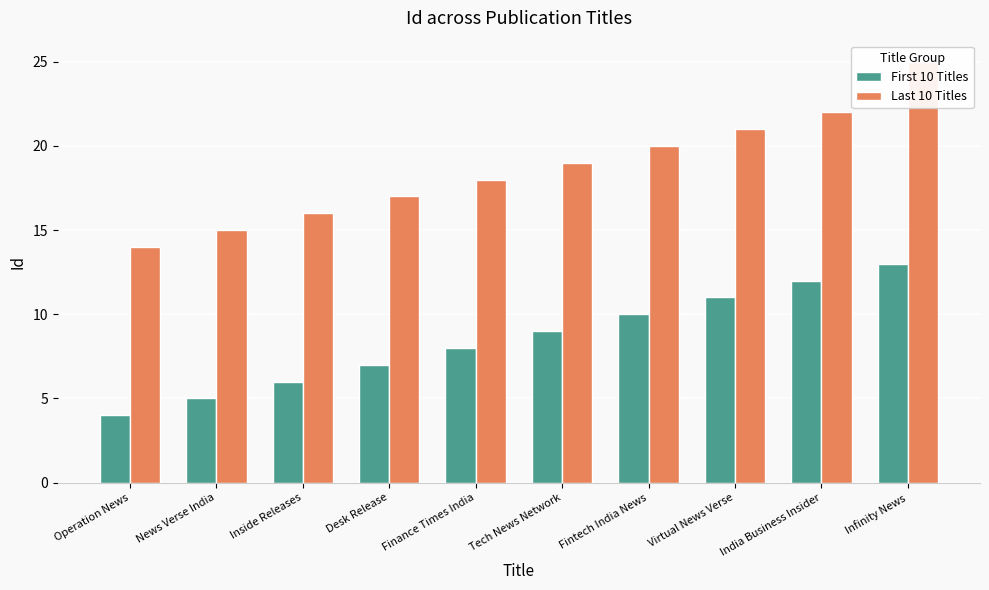

What is the average value of the First 10 Titles series?

8